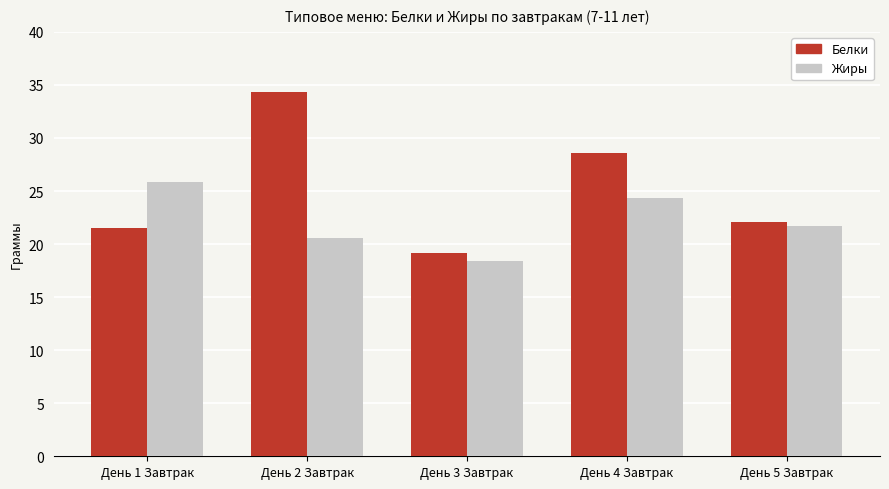

Is the value of Белки at День 4 Завтрак greater than the value of Жиры at День 3 Завтрак?

Yes